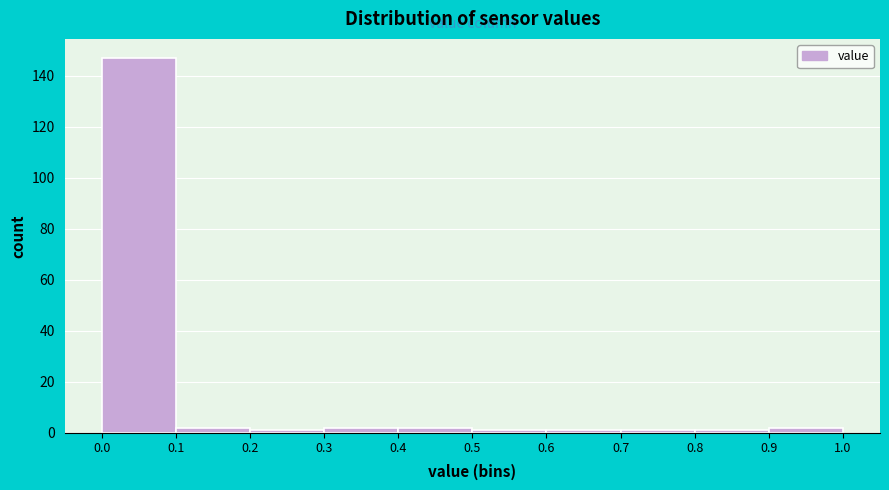

Reading left to right, transcribe this chart: for each bar, give the range it covers on the x-axis and its height. The values are not printed on the chart, so give them approximately, as read against the axis.

0.0 to 0.1: 148
0.1 to 0.2: 2
0.2 to 0.3: under 2
0.3 to 0.4: 2
0.4 to 0.5: 2
0.5 to 0.6: under 2
0.6 to 0.7: under 2
0.7 to 0.8: under 2
0.8 to 0.9: under 2
0.9 to 1.0: 2